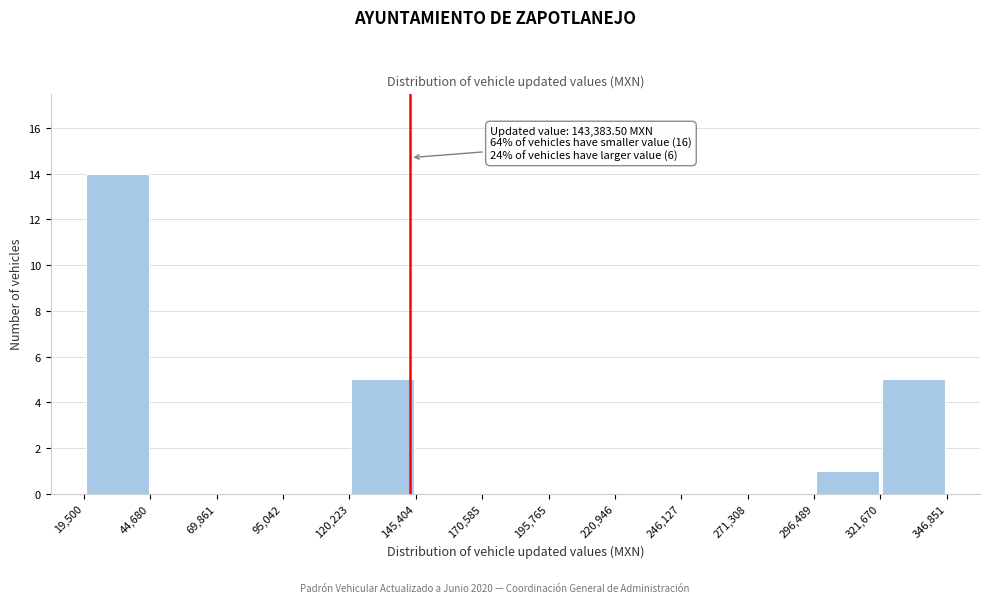

Over which range of the x-axis is the bar tallest?

19,500 to 44,680